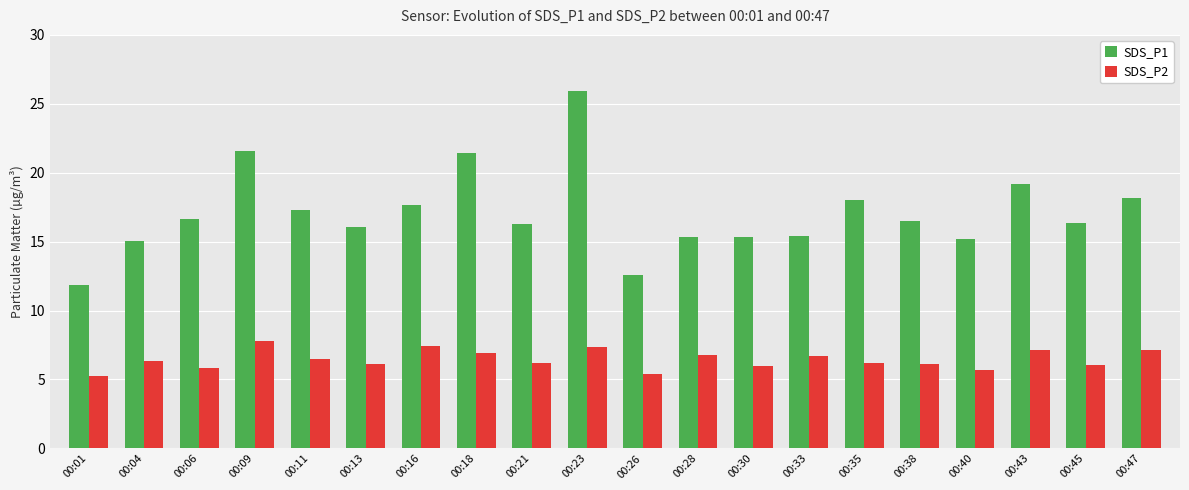

Which category has the highest value across all series?

00:23